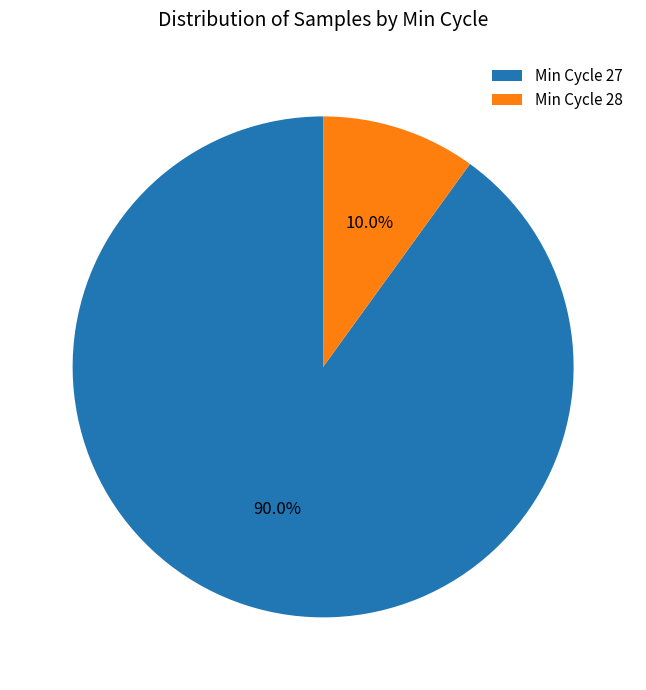

Between Min Cycle 28 and Min Cycle 27, which is larger?

Min Cycle 27